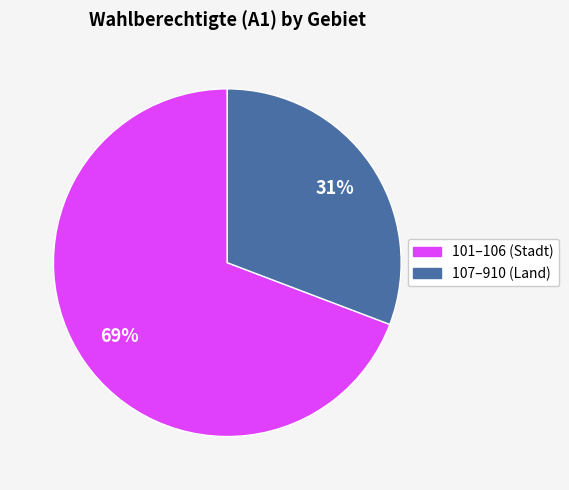

Is there a majority slice in this chart?

Yes